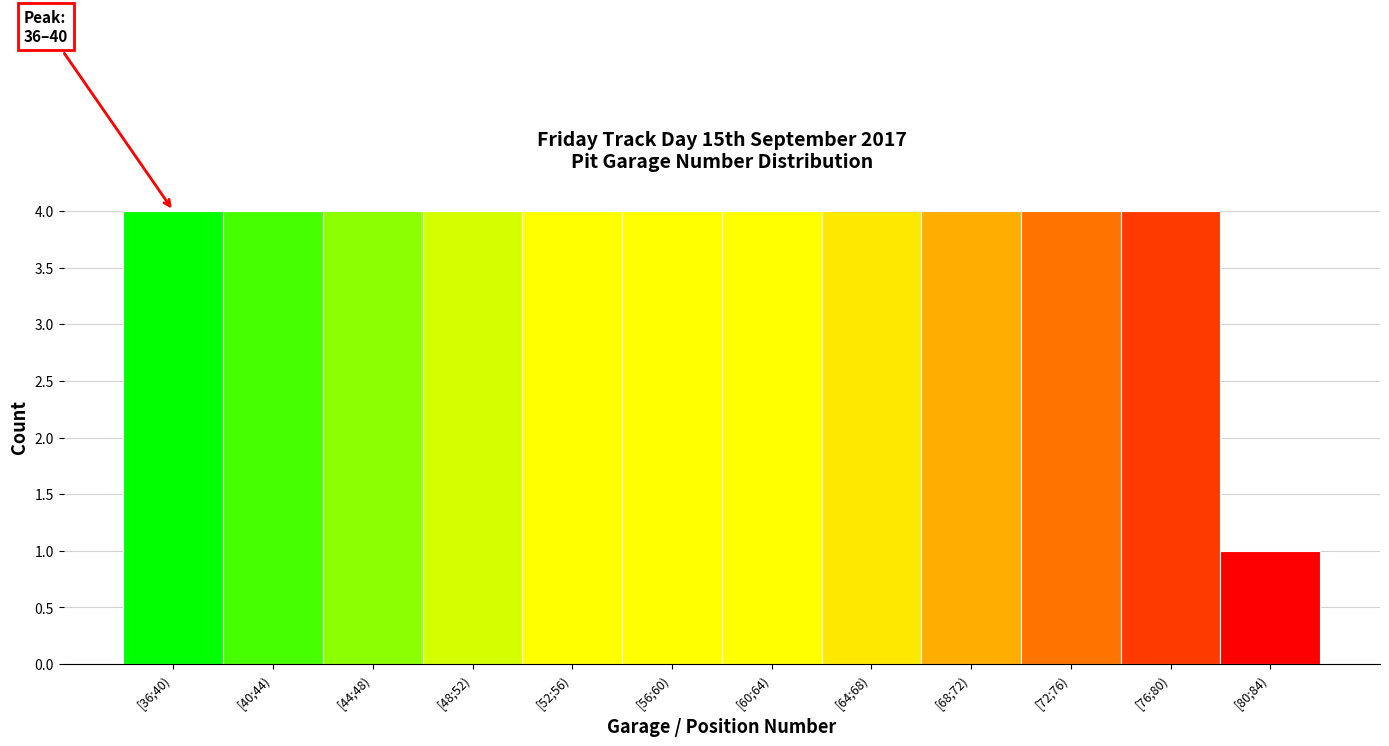

Reading left to right, transcribe all the data shown in this chart.

4	4	4	4	4	4	4	4	4	4	4	1